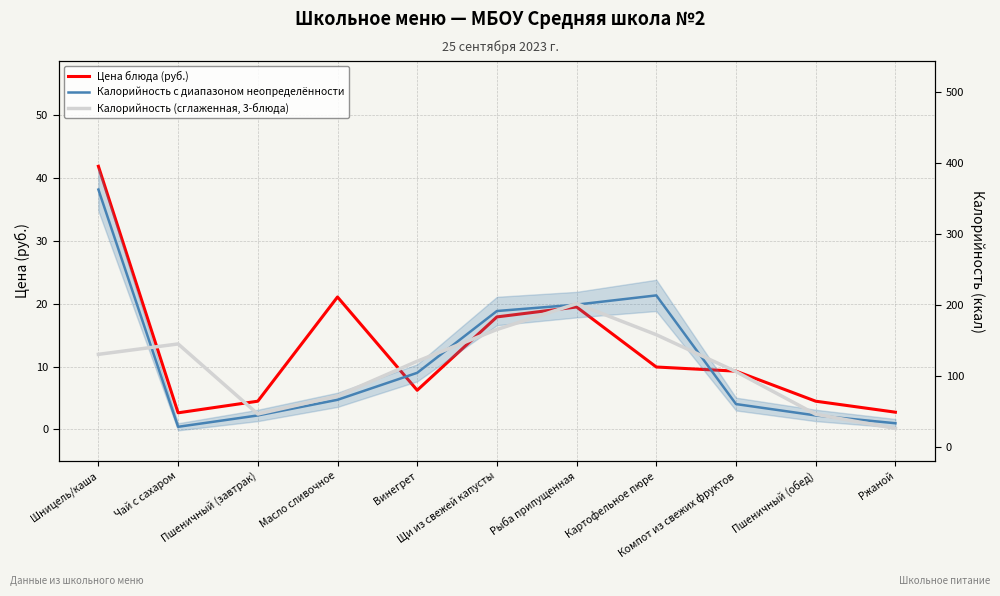

Which series changed the most between Винегрет and Рыба припущенная?

Калорийность с диапазоном неопределённости